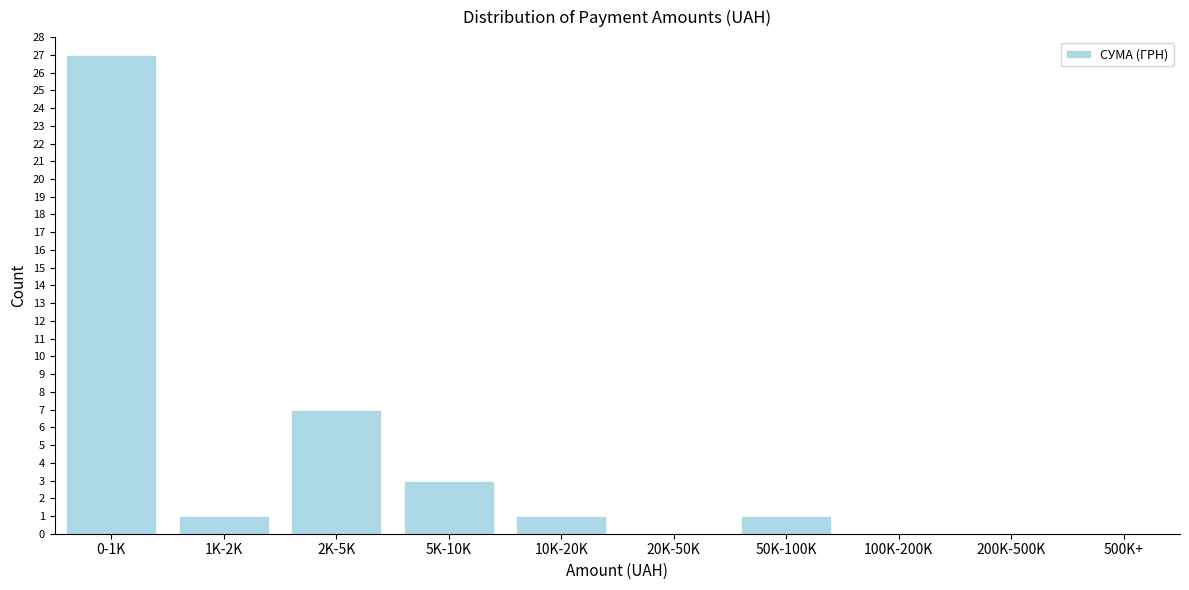

Reading left to right, extract all data points from this chart.

0-1K=27	1K-2K=1	2K-5K=7	5K-10K=3	10K-20K=1	20K-50K=0	50K-100K=1	100K-200K=0	200K-500K=0	500K+=0